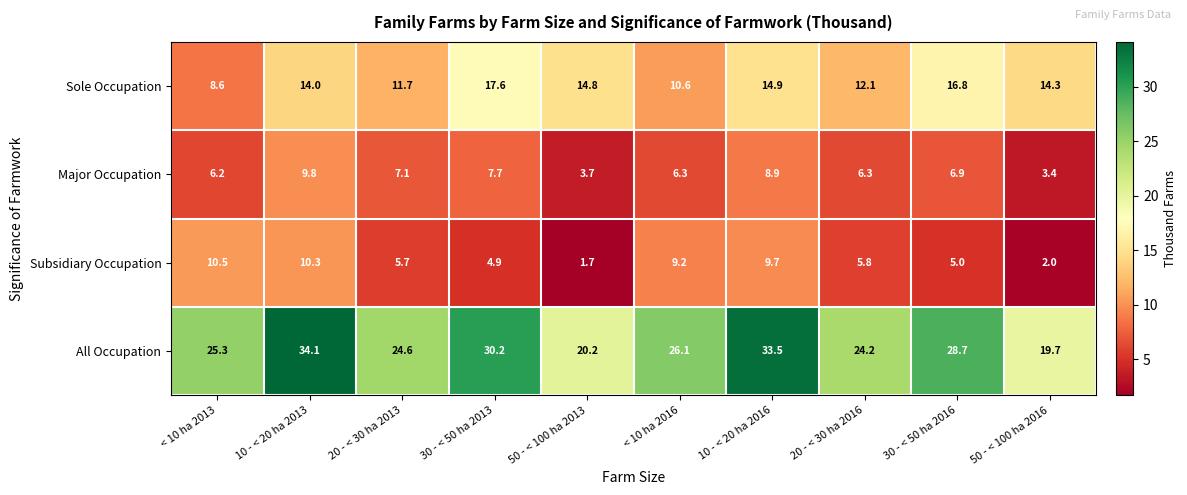

Where does the Subsidiary Occupation series first go above 5?

< 10 ha 2013